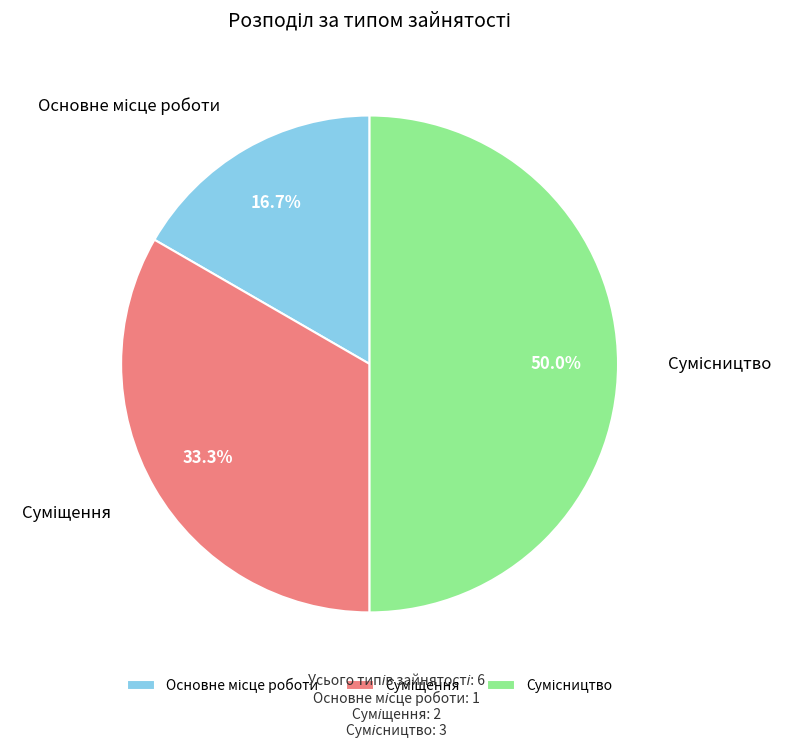

Which has a higher value, Основне місце роботи or Сумісництво?

Сумісництво